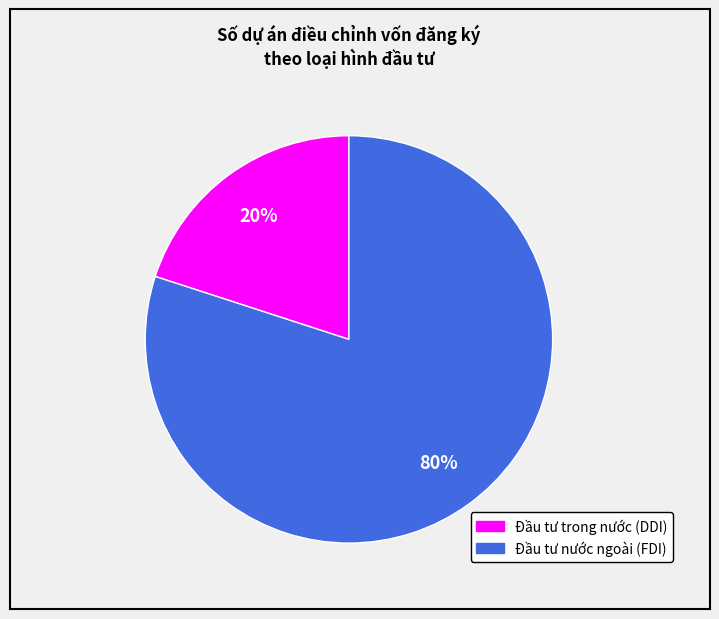

Count the number of slices in the pie.

2